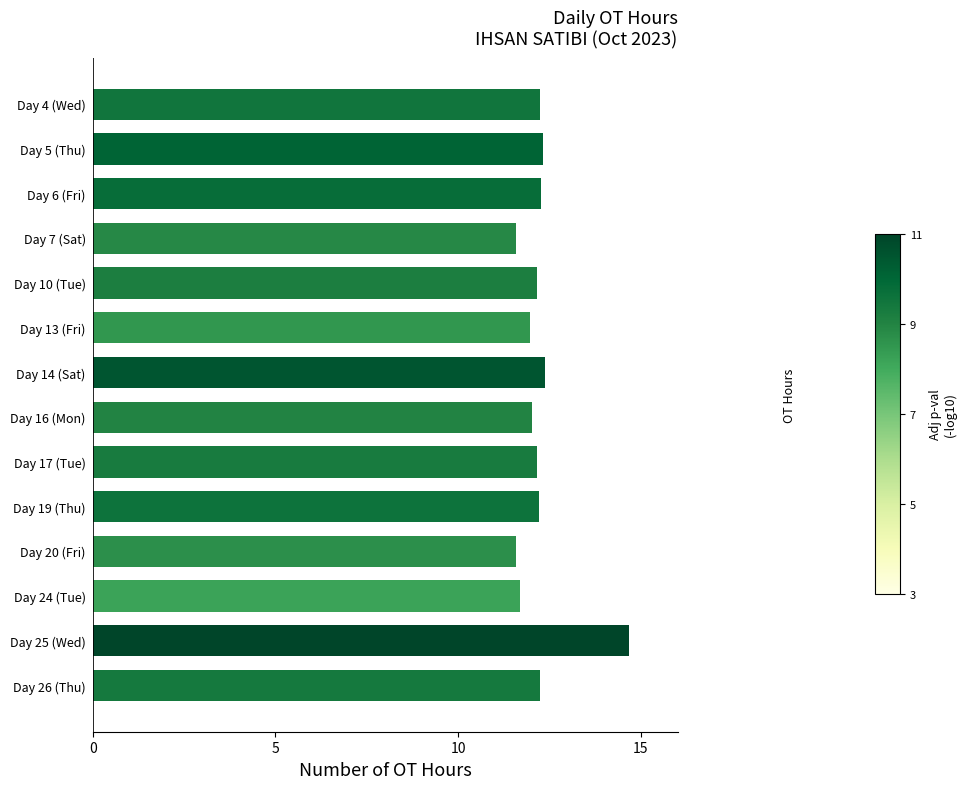

How many bars are there in total?

14